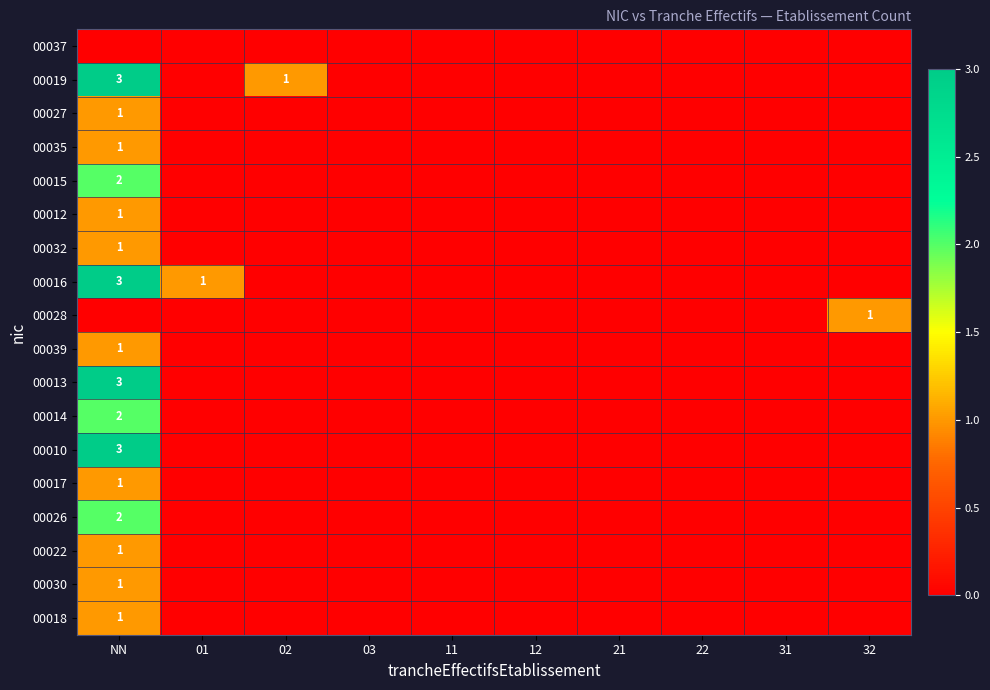

Rank the series at 02 from highest to lowest value.

00019, 00037, 00027, 00035, 00015, 00012, 00032, 00016, 00028, 00039, 00013, 00014, 00010, 00017, 00026, 00022, 00030, 00018